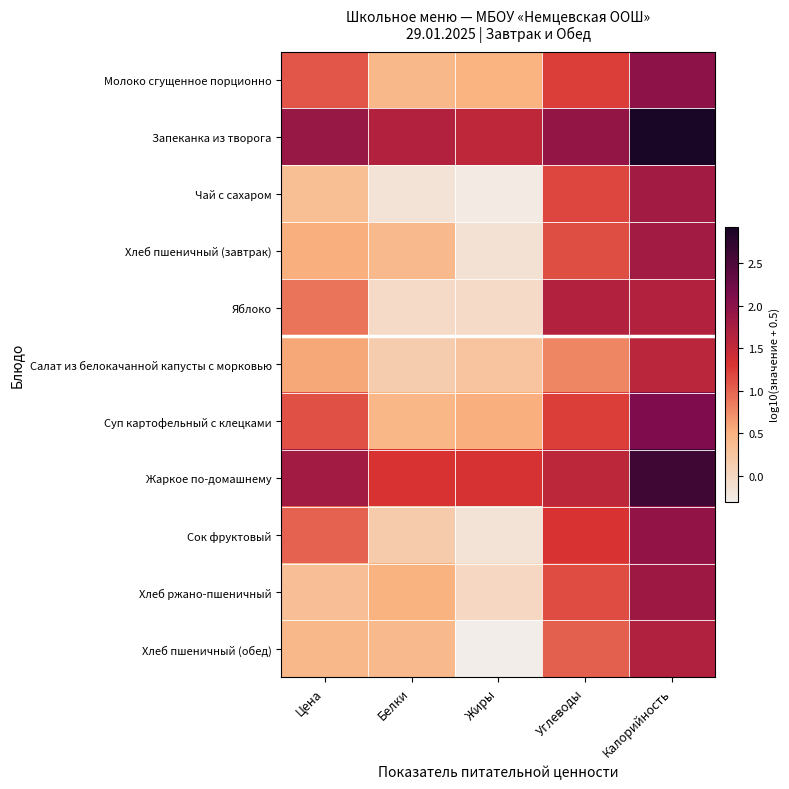

Reading left to right, extract all data points from this chart.

Молоко сгущенное порционно: Цена=1.1	Белки=0.4	Жиры=0.5	Углеводы=1.2	Калорийность=2.0
Запеканка из творога: Цена=1.9	Белки=1.7	Жиры=1.5	Углеводы=1.9	Калорийность=2.9
Чай с сахаром: Цена=0.4	Белки=-0.2	Жиры=-0.3	Углеводы=1.2	Калорийность=1.8
Хлеб пшеничный (завтрак): Цена=0.5	Белки=0.4	Жиры=-0.1	Углеводы=1.1	Калорийность=1.8
Яблоко: Цена=0.9	Белки=-0.0	Жиры=-0.0	Углеводы=1.7	Калорийность=1.7
Салат из белокачанной капусты с морковью: Цена=0.6	Белки=0.1	Жиры=0.3	Углеводы=0.8	Калорийность=1.6
Суп картофельный с клецками: Цена=1.1	Белки=0.4	Жиры=0.5	Углеводы=1.2	Калорийность=2.1
Жаркое по-домашнему: Цена=1.8	Белки=1.3	Жиры=1.3	Углеводы=1.6	Калорийность=2.6
Сок фруктовый: Цена=1.0	Белки=0.2	Жиры=-0.2	Углеводы=1.3	Калорийность=1.9
Хлеб ржано-пшеничный: Цена=0.3	Белки=0.5	Жиры=-0.0	Углеводы=1.2	Калорийность=1.8
Хлеб пшеничный (обед): Цена=0.4	Белки=0.4	Жиры=-0.3	Углеводы=1.0	Калорийность=1.7